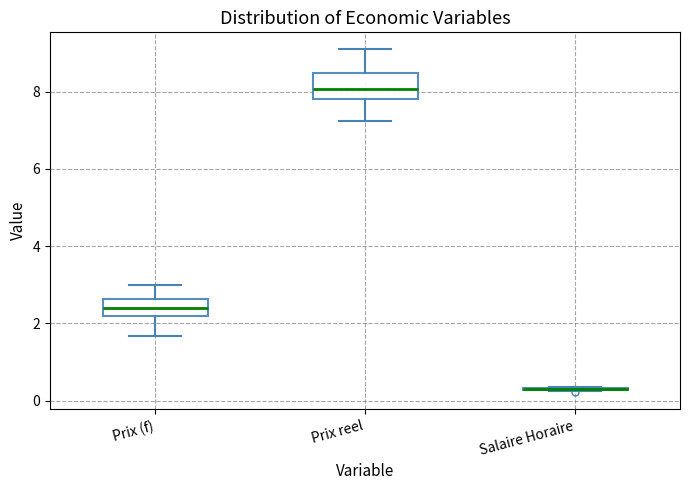

Reading left to right, read every box against the y-axis: the position of its median line, the range the box covers, and the ends of its whiskers. The values are not printed on the chart, so give them approximately, as read against the axis.

Prix (f): median 2.4, box 2.2 to 2.6, whiskers 1.6 to 3.0
Prix reel: median 8.0, box 7.8 to 8.4, whiskers 7.2 to 9.0
Salaire Horaire: box collapsed to a line at 0.4, whiskers 0.2 to 0.4